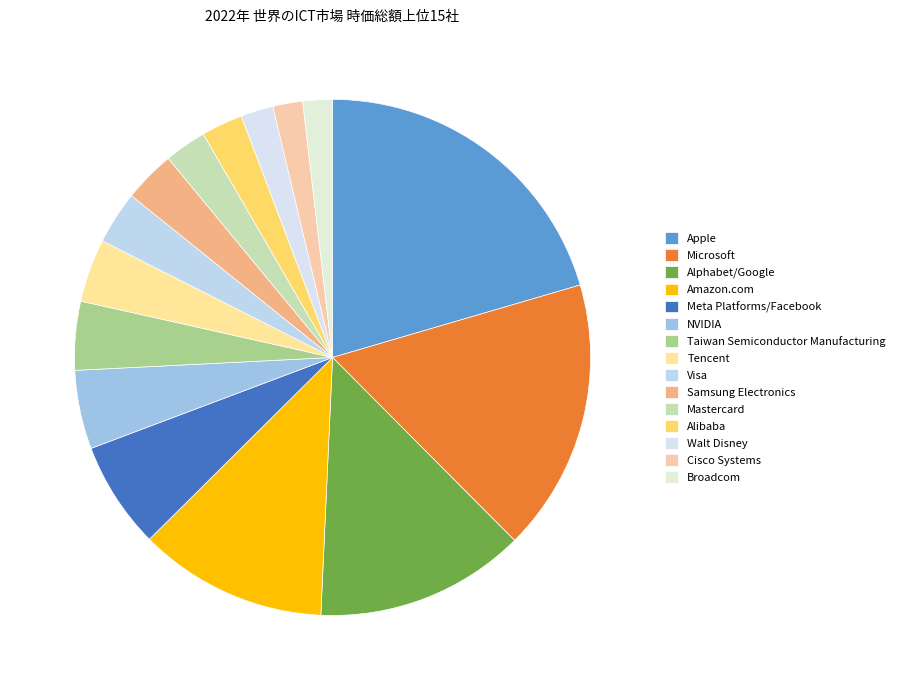

Approximately how many times larger is the value at Apple compared to NVIDIA?

4.1